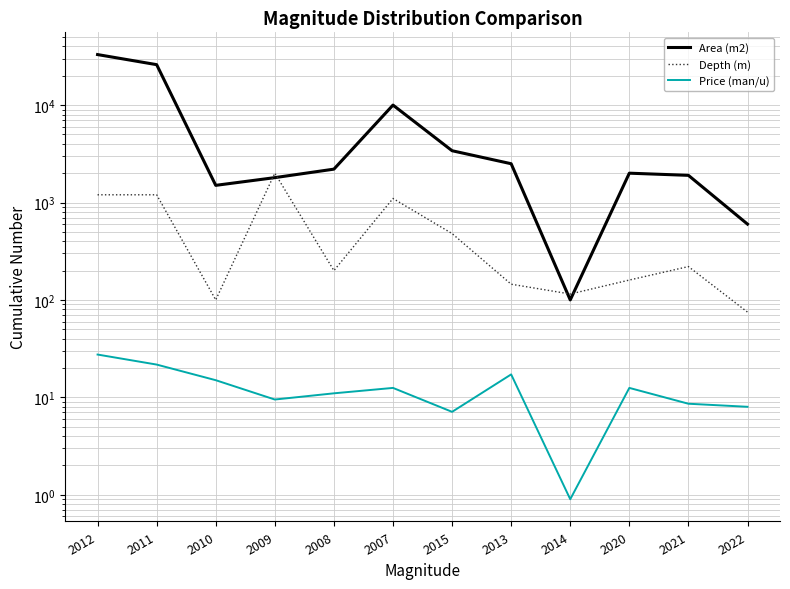

At how many categories does at least one series exceed 10776?

2